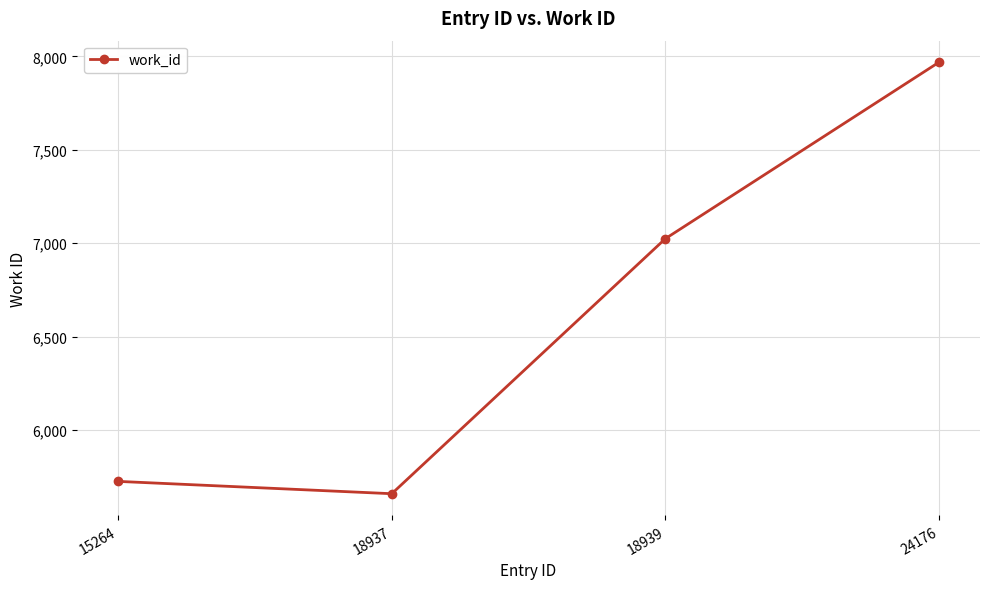

Reading left to right, transcribe all the data shown in this chart.

15264=5724	18937=5658	18939=7024	24176=7969